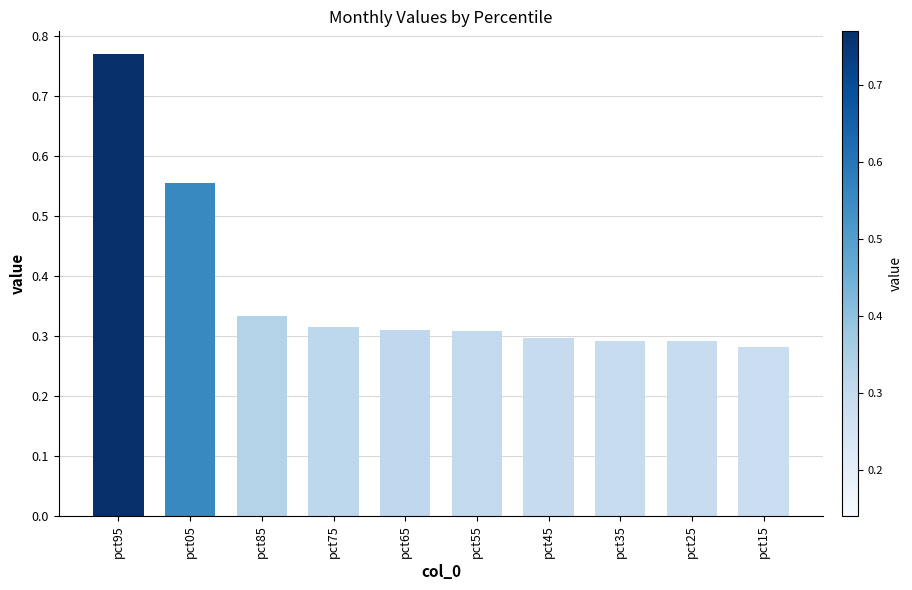

What is the difference between the maximum and second lowest values?

0.5